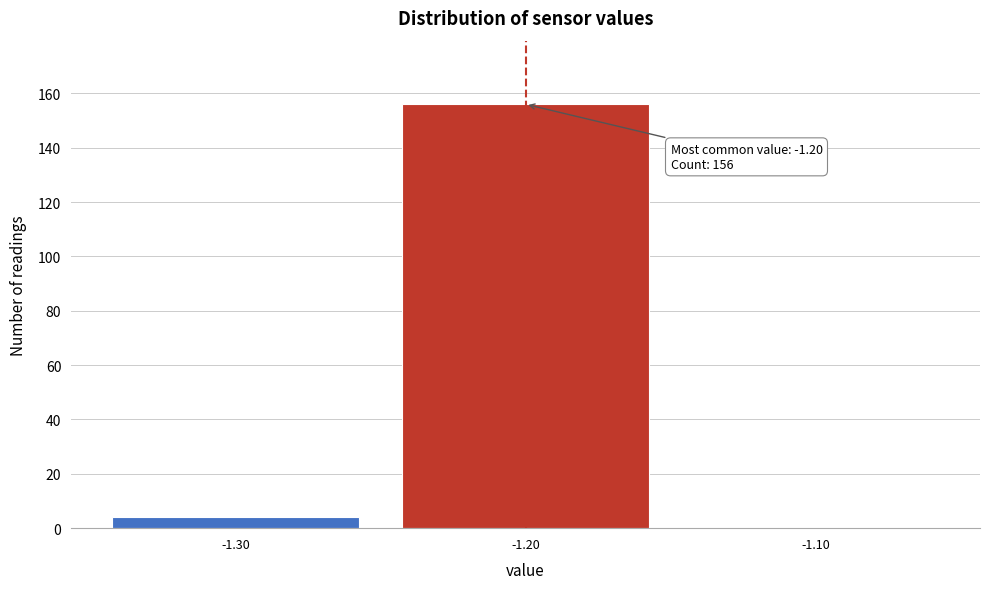

Which range on the x-axis has the tallest bar?

-1.25 to -1.15